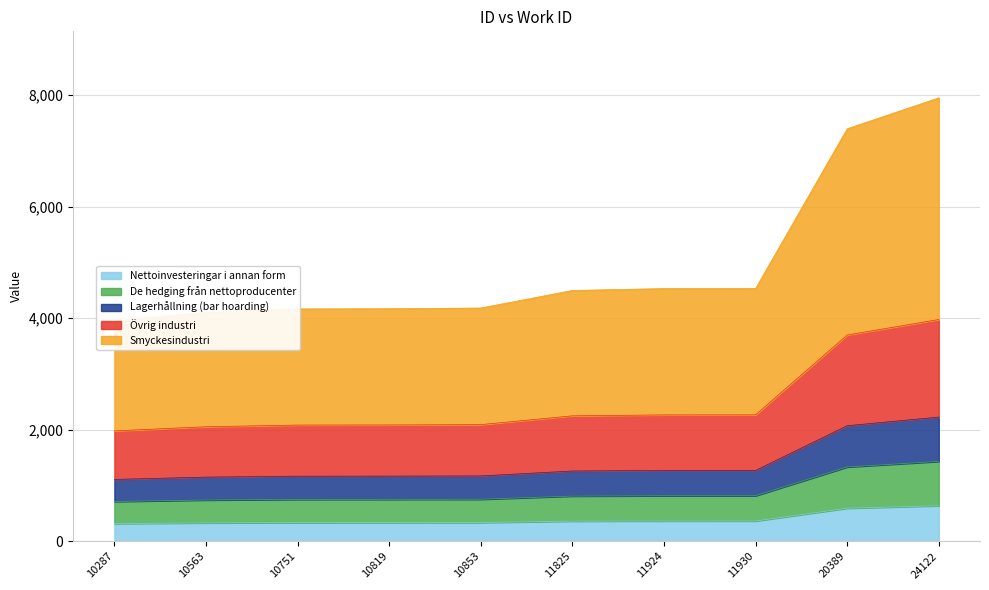

Which label corresponds to the smallest value in the chart?

10287